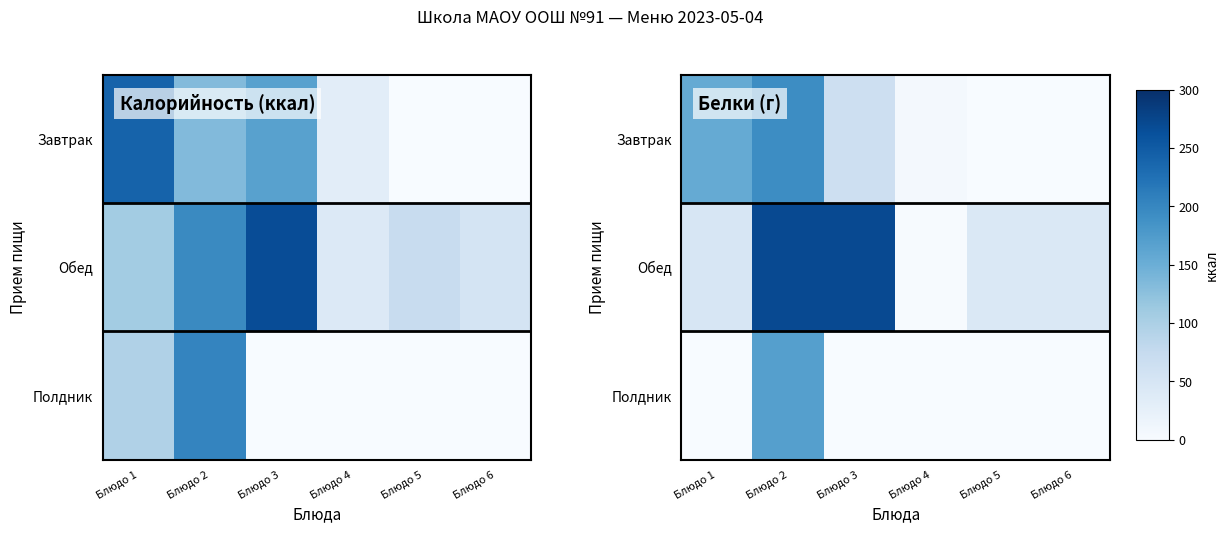

Is it true that Завтрак equals -2.7 at Блюдо 6?

False